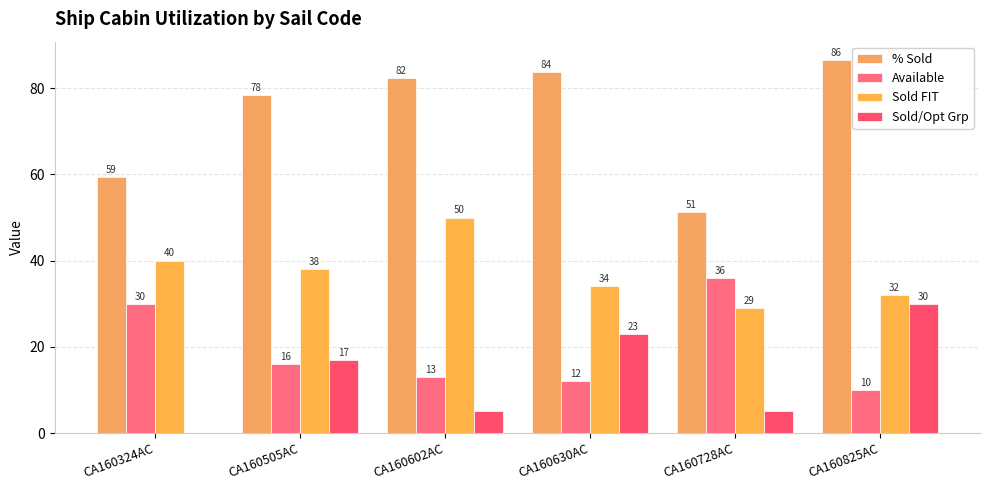

Does the chart contain stacked bars?

No